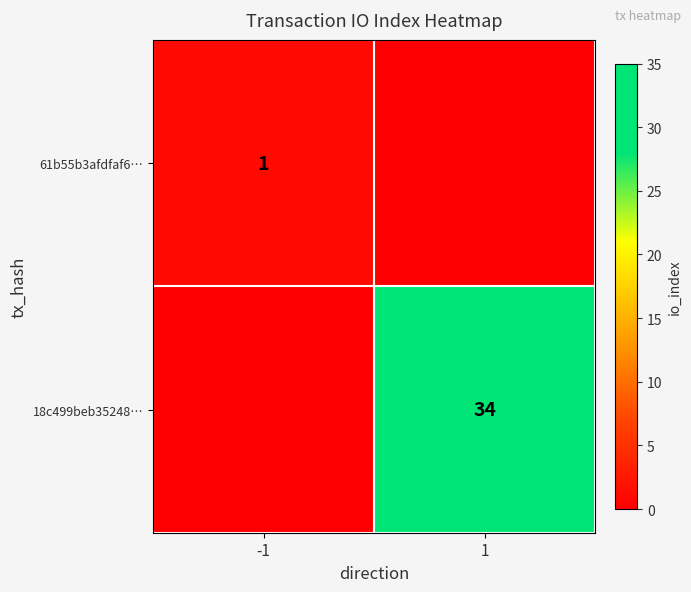

True or false: 61b55b3afdfaf6… has a value of 2 at -1.

False